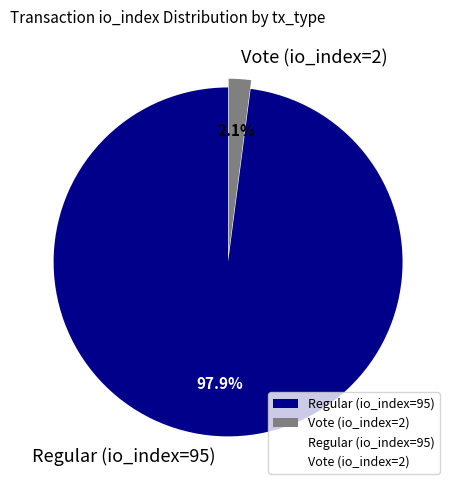

How many segments does this pie chart have?

2